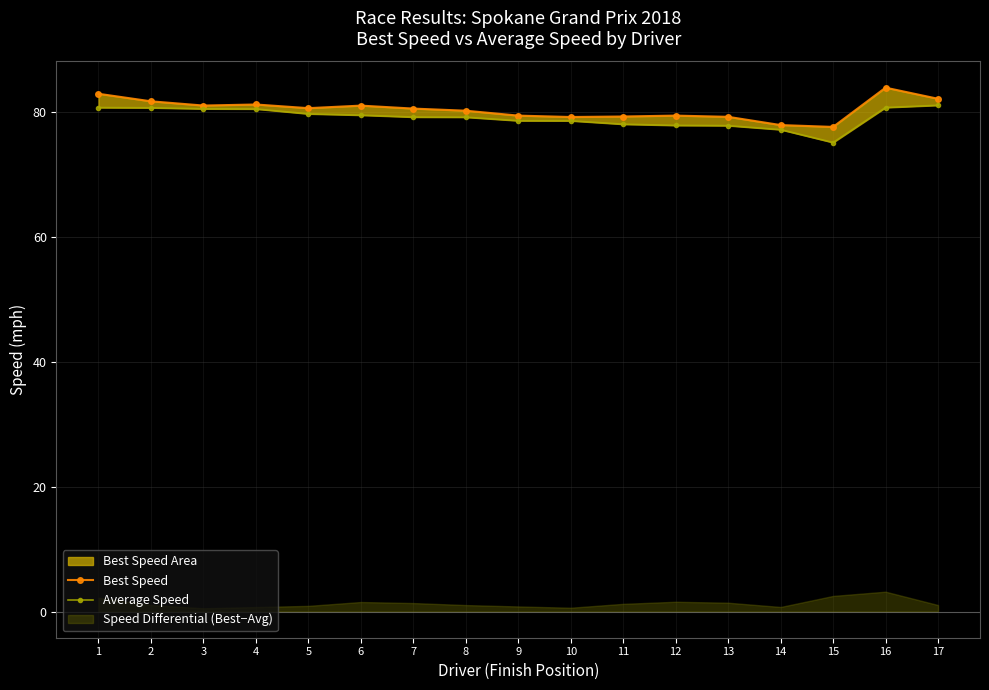

Reading left to right, list all the values displayed in this chart.

Best Speed: 1=82.9	2=81.7	3=81.0	4=81.2	5=80.6	6=81.0	7=80.5	8=80.2	9=79.4	10=79.2	11=79.3	12=79.4	13=79.2	14=77.9	15=77.6	16=83.9	17=82.1
Average Speed: 1=80.7	2=80.7	3=80.5	4=80.5	5=79.7	6=79.5	7=79.2	8=79.2	9=78.6	10=78.6	11=78.1	12=77.9	13=77.8	14=77.2	15=75.1	16=80.7	17=81.1